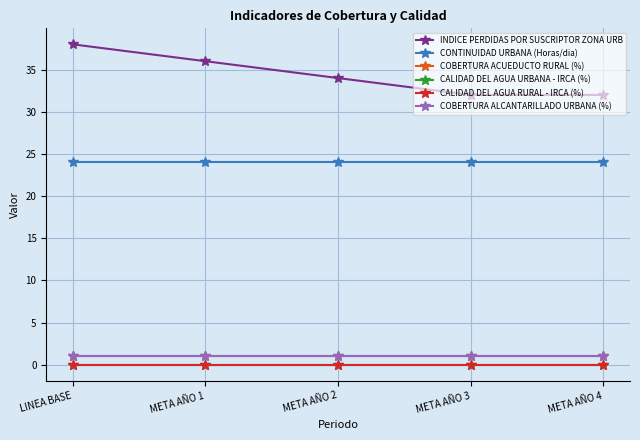

True or false: CALIDAD DEL AGUA URBANA - IRCA (%) and COBERTURA ACUEDUCTO RURAL (%) cross at least once.

False